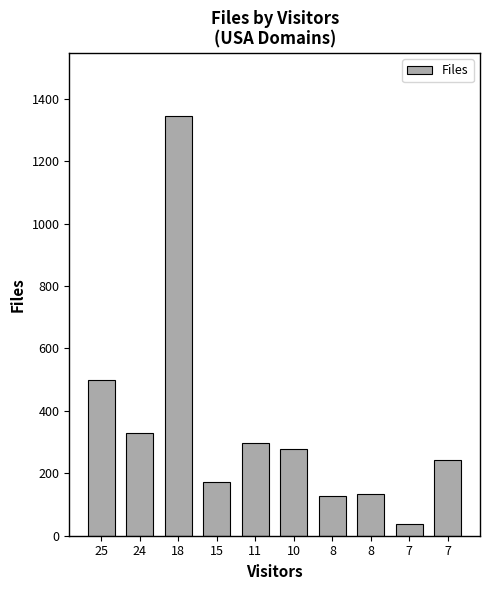

What is the average value?

346